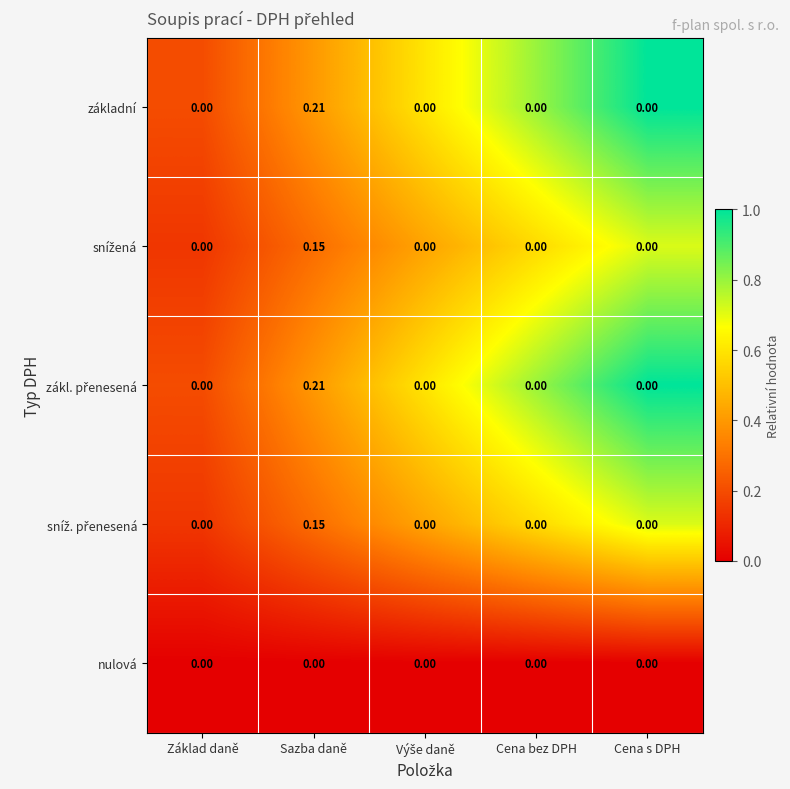

Which category has the highest value across all series?

Sazba daně